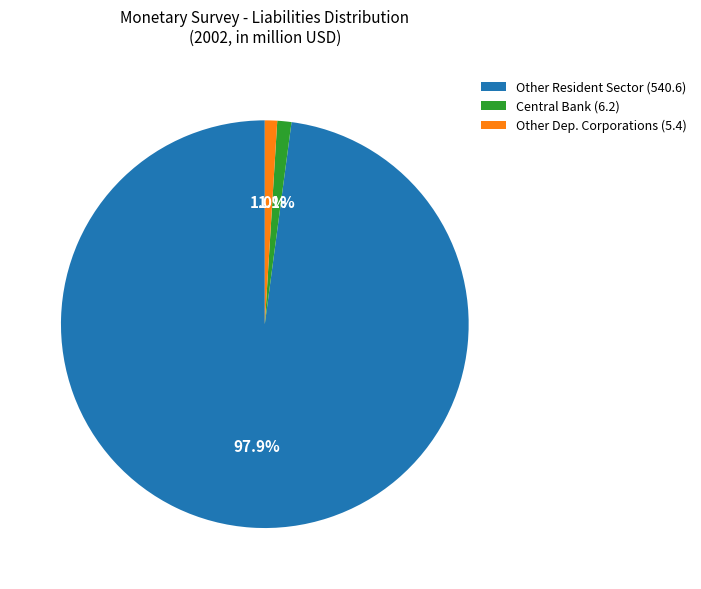

How many segments does this pie chart have?

3